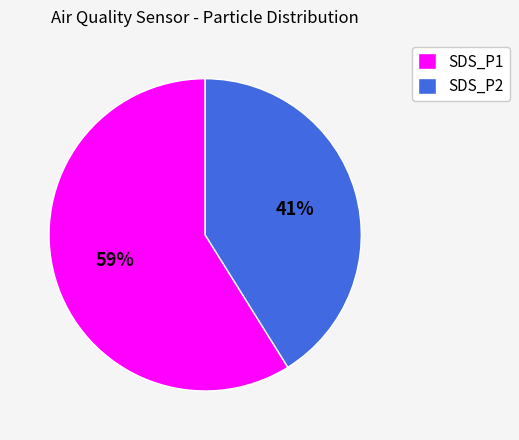

Combined, do SDS_P2 and SDS_P1 account for over 50%?

Yes